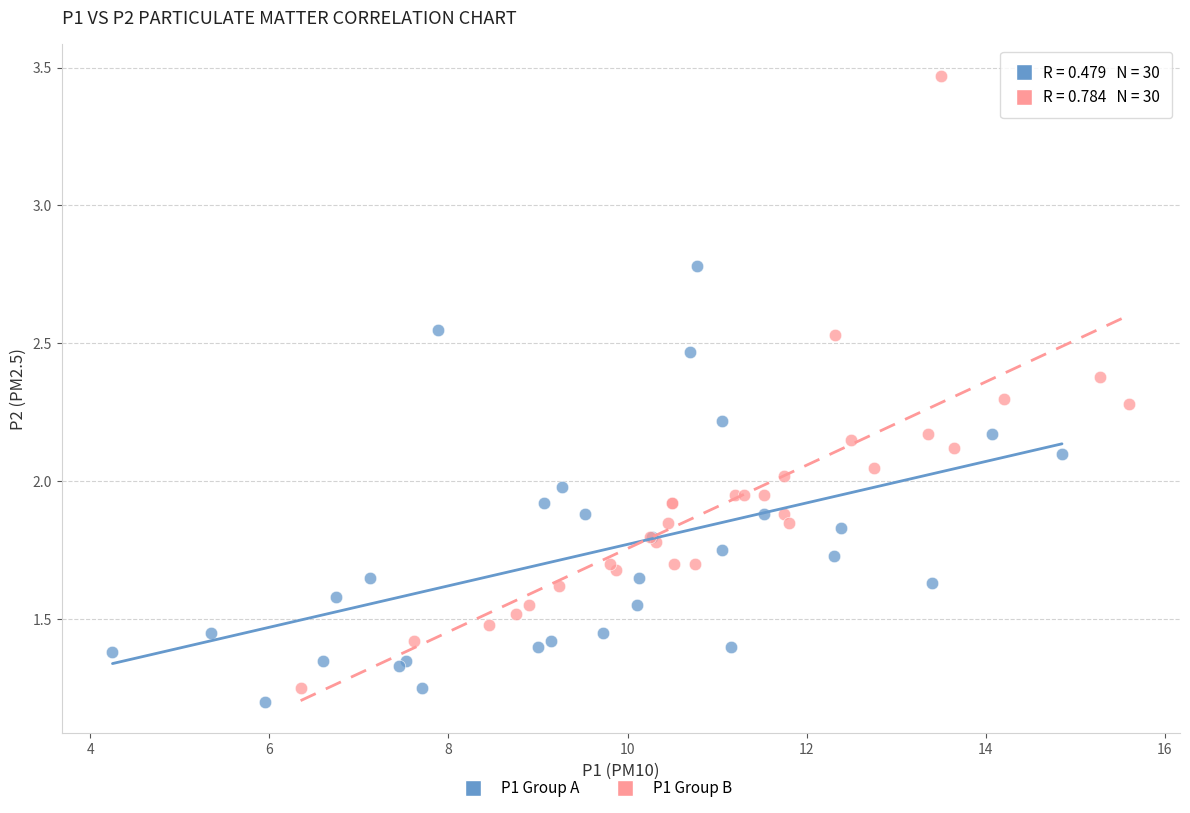

Which series has the largest Y range (max minus min)?

P1 Group B